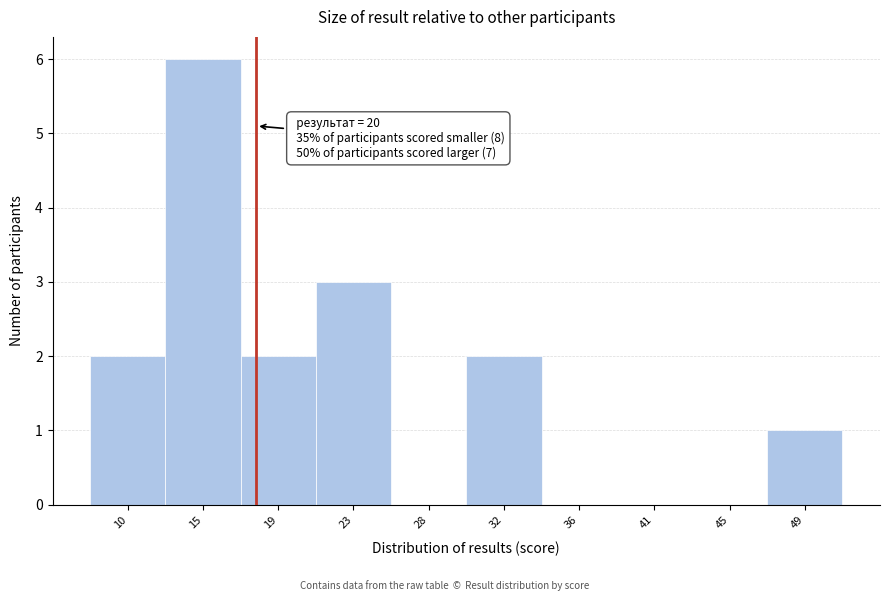

Reading right to left, transcribe all the data shown in this chart.

49=1	45=0	41=0	36=0	32=2	28=0	23=3	19=2	15=6	10=2